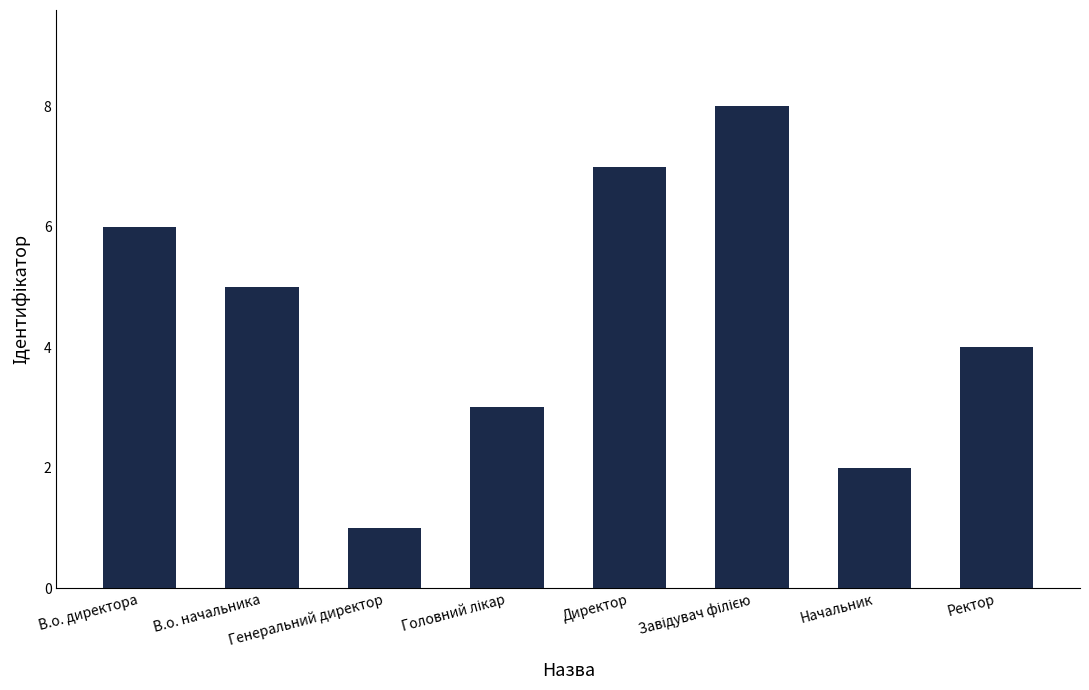

The chart shows a value of 2 at Начальник. True or false?

True